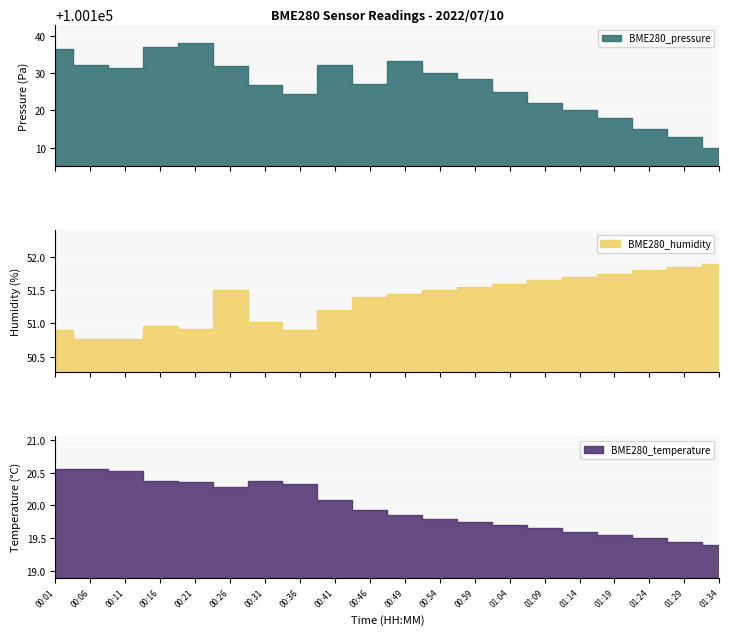

True or false: BME280_temperature has a value of 19.9 at 00:46.

True